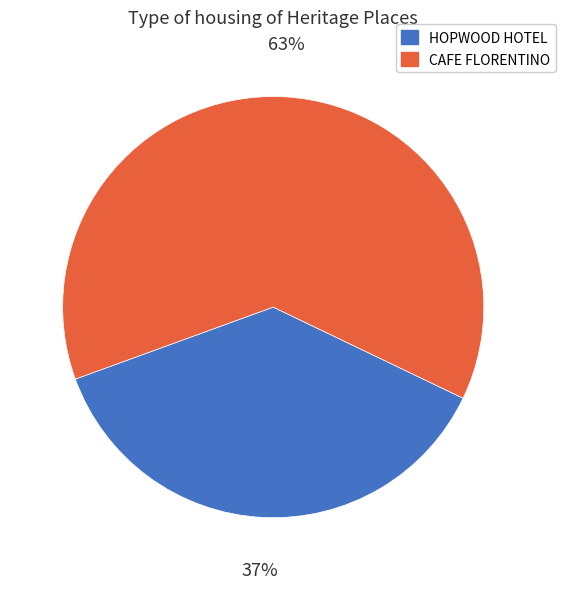

To the nearest percent, what is the combined percentage of HOPWOOD HOTEL and CAFE FLORENTINO?

100%